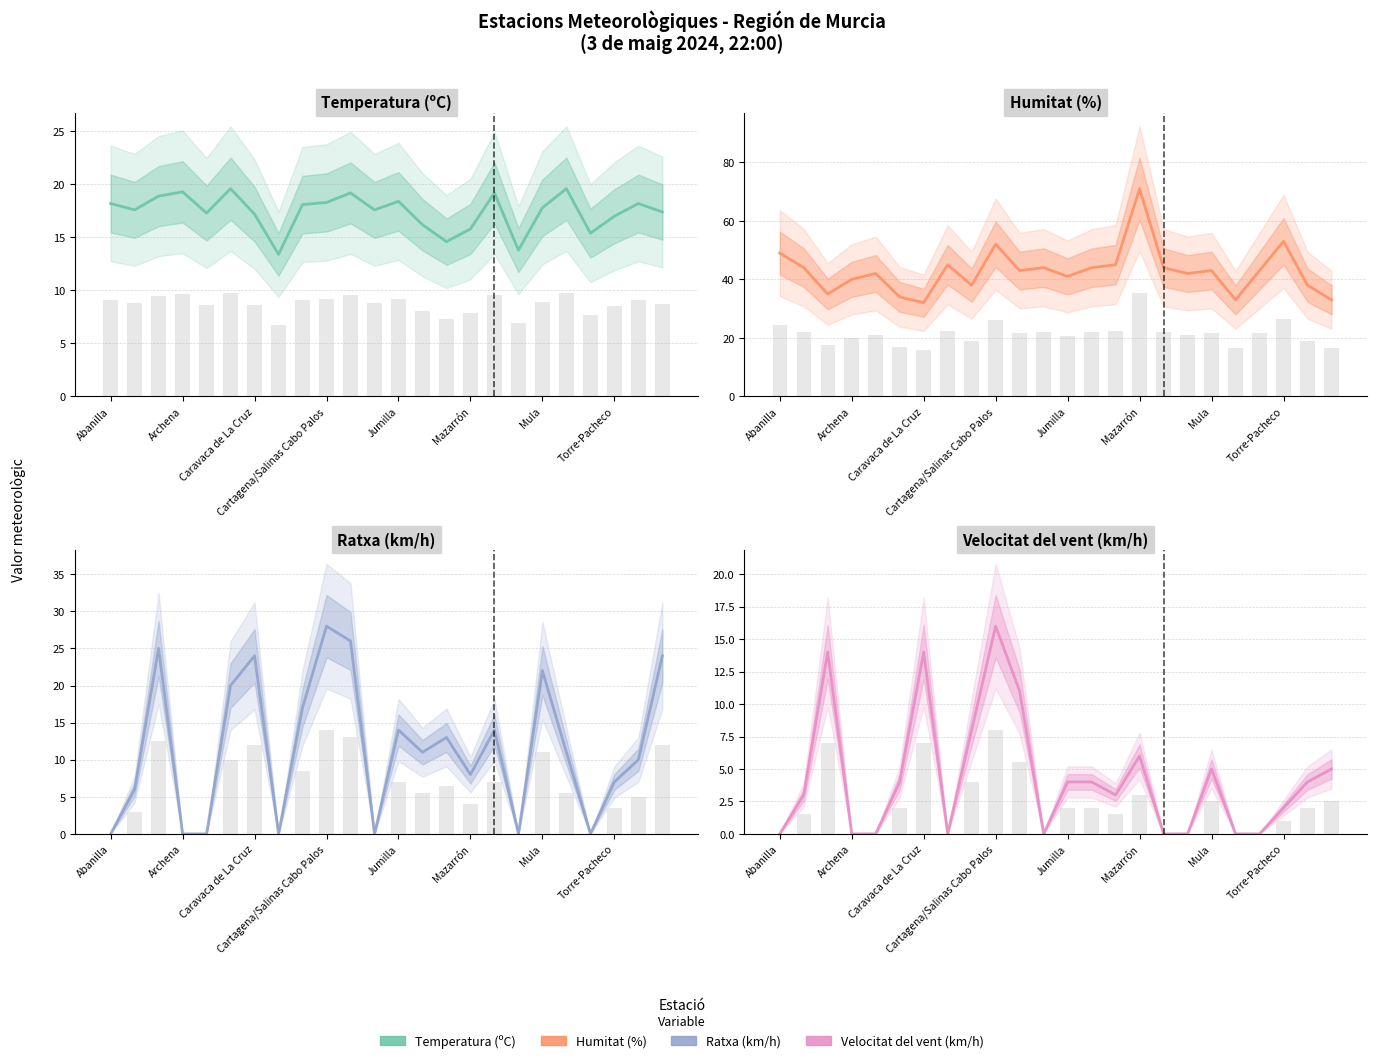

How many bars are there in total?

96